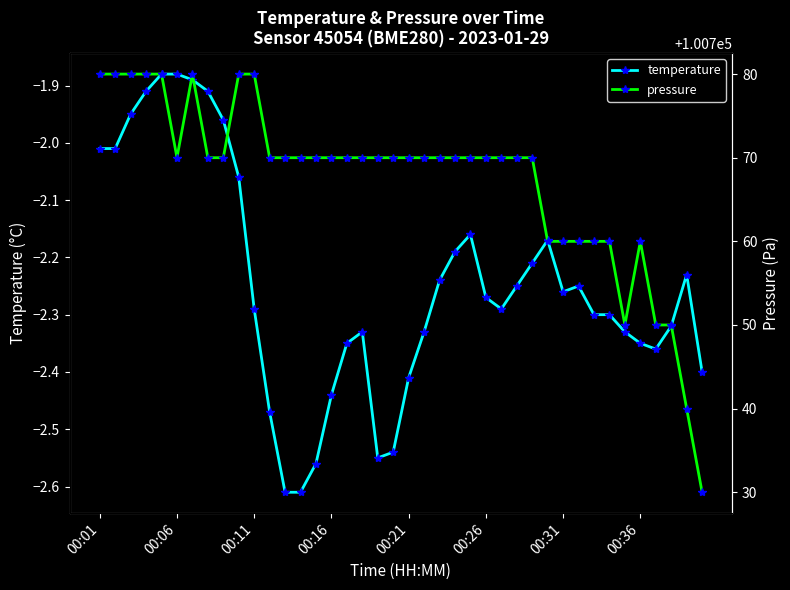

List the series in order of their overall mean, lowest first.

temperature, pressure